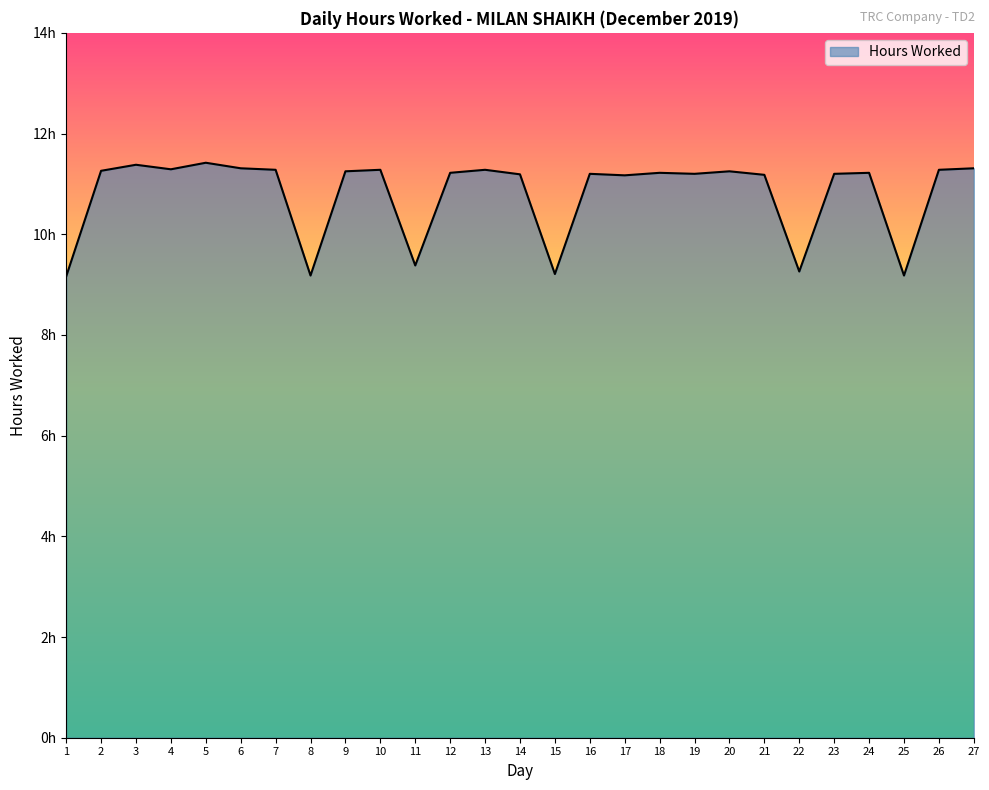

Does the chart have visible grid lines?

No